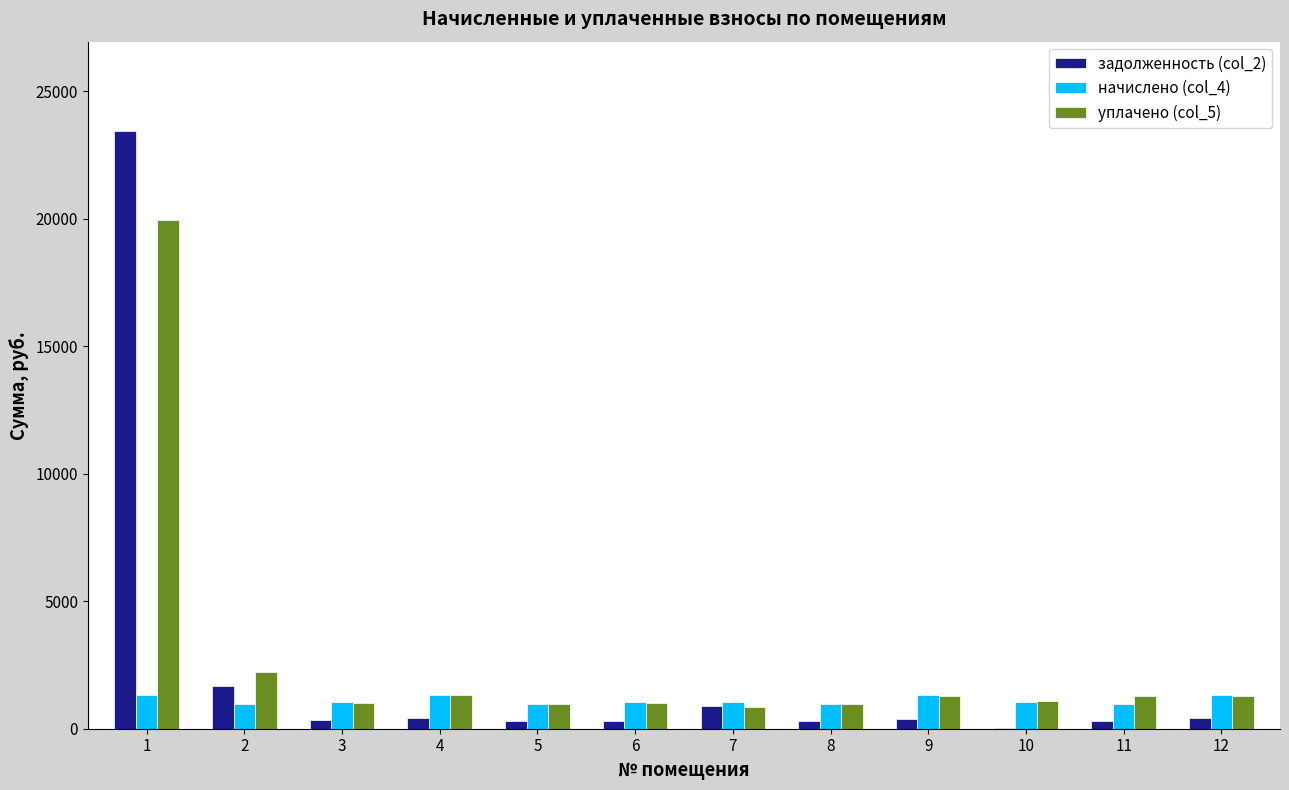

What is the total value across all series at 10?

2187.2